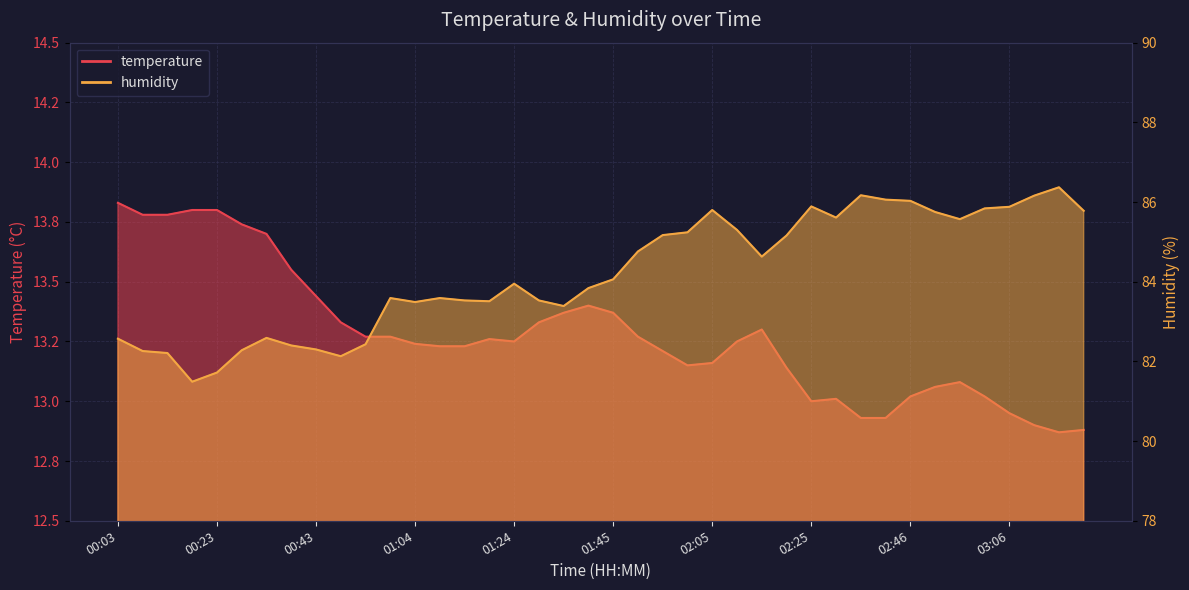

Does the chart display data point markers on the line(s)?

No